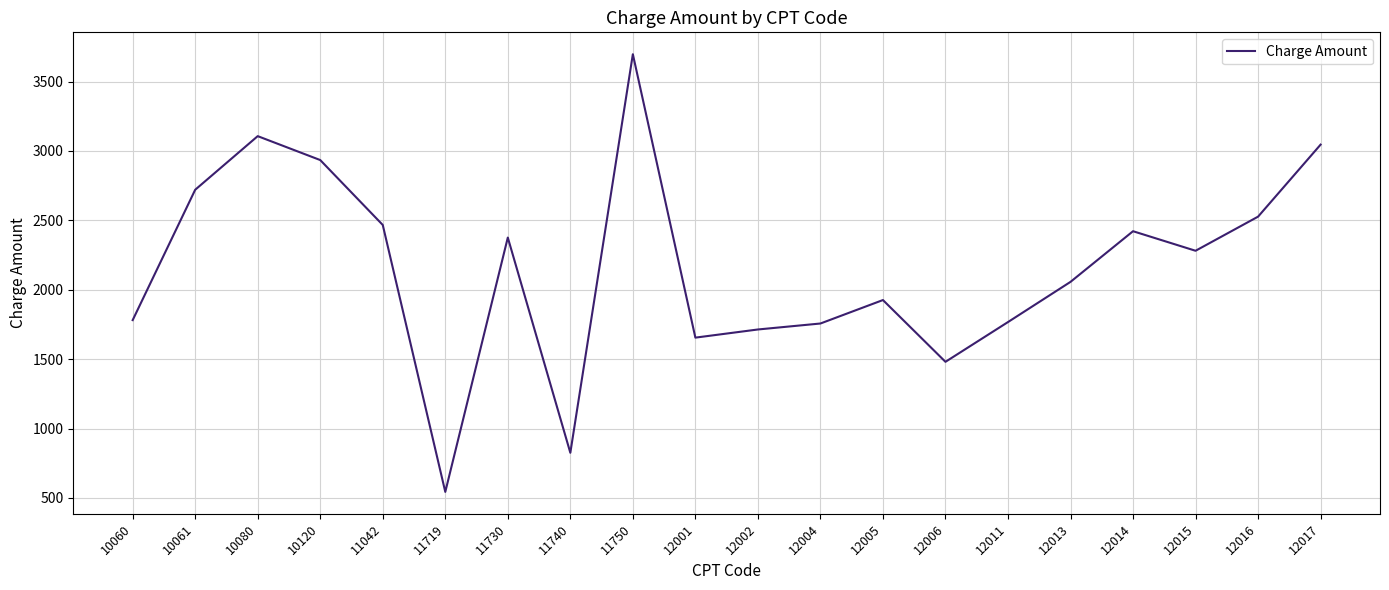

What is the difference between the maximum and minimum values?

3154.3